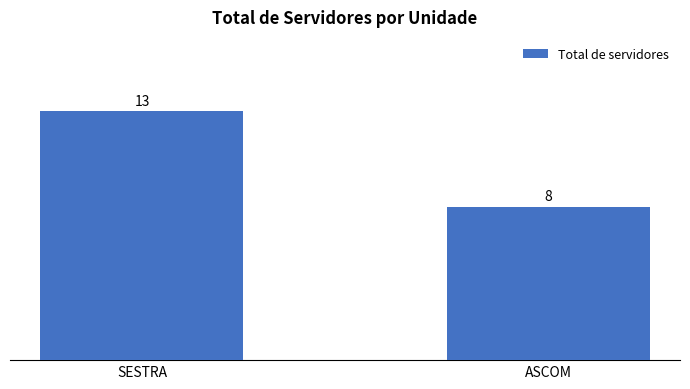

Which category has the highest value across all series?

SESTRA